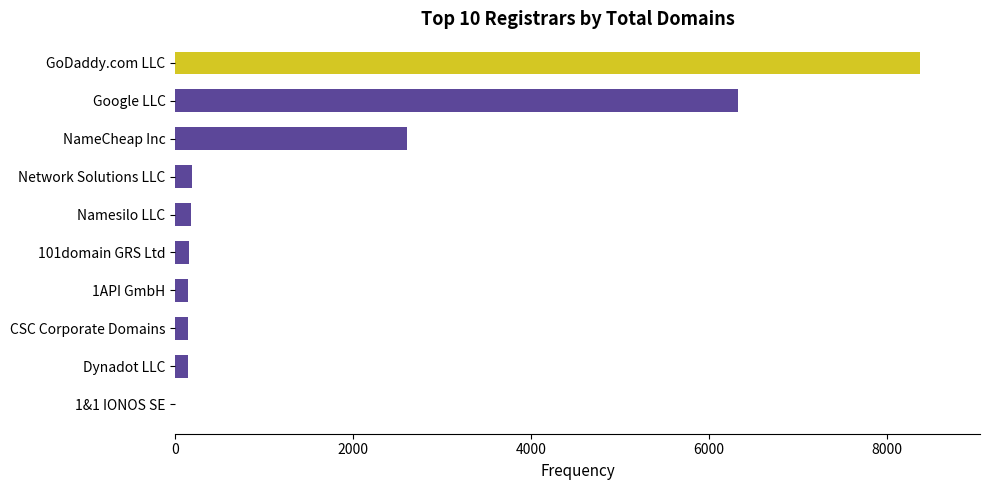

True or false: the data shows 190 at Network Solutions LLC.

True